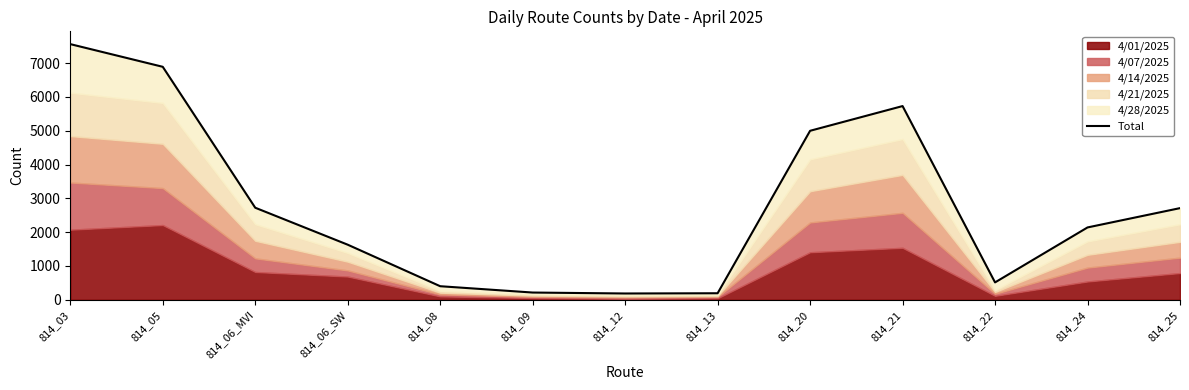

What is the value of the 5th point from the left?

402